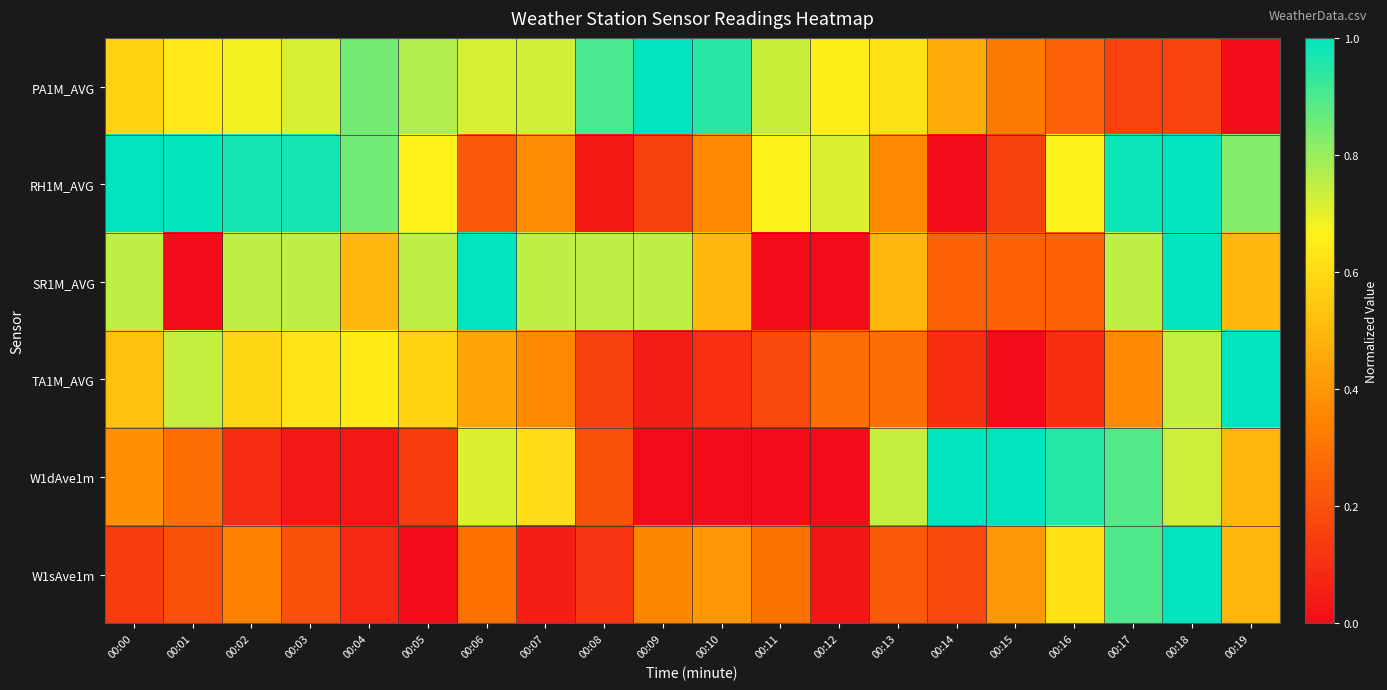

Which label corresponds to the smallest value in the chart?

00:19